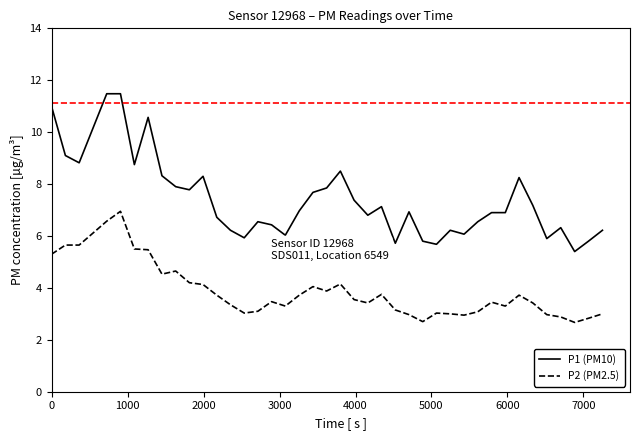

What is the average value of the P1 (PM10) series?

7.4